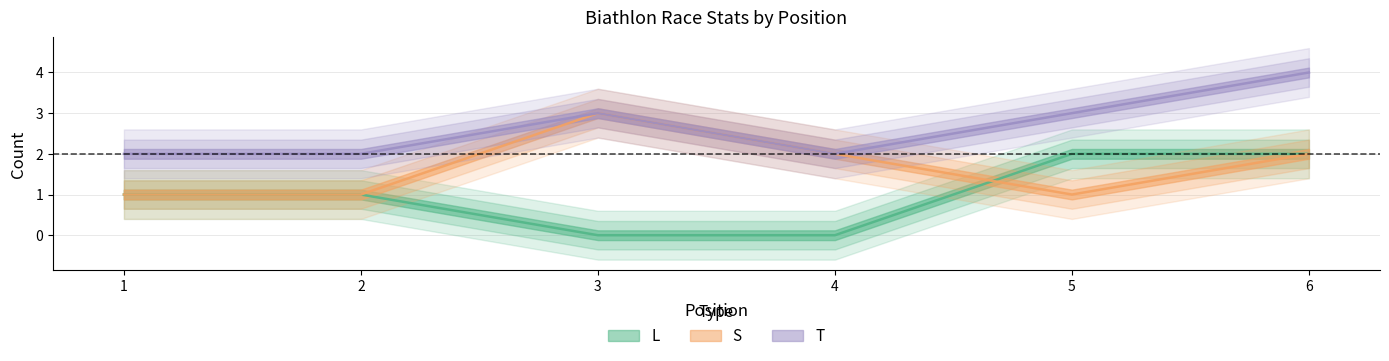

How many values in the L series exceed 1?

2